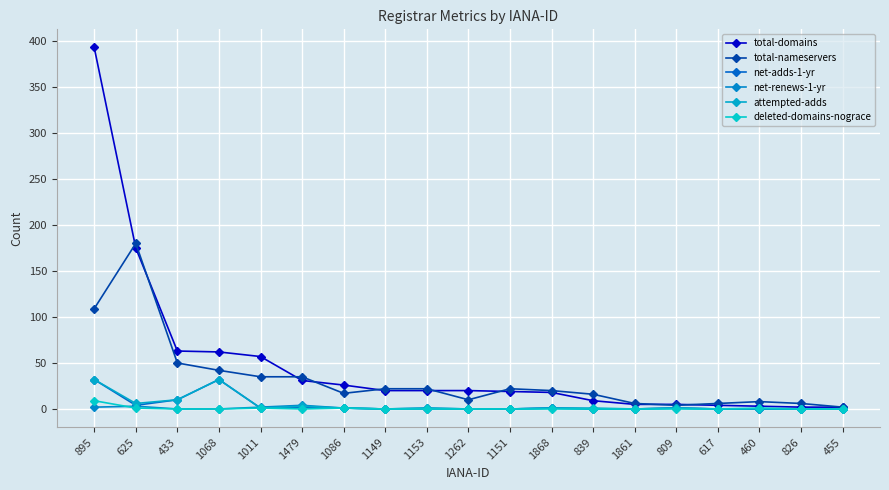

At which category is the sum across all series the highest?

895